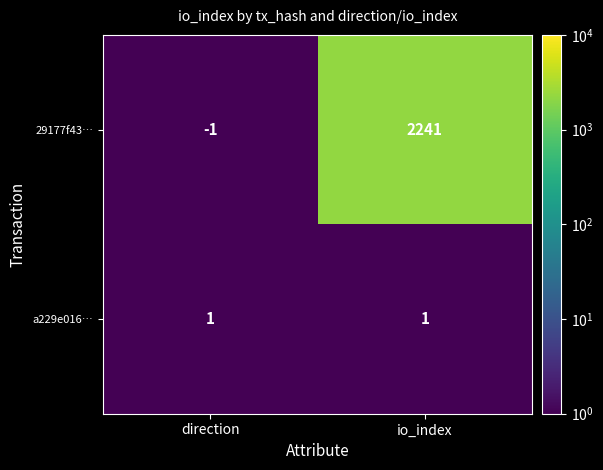

The value of 29177f43… at io_index is 2241. True or false?

True